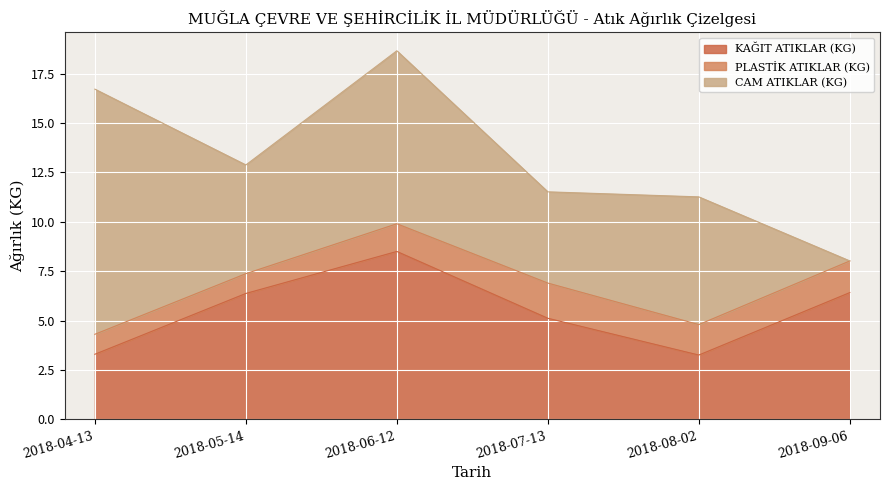

Reading left to right, what are all the values shown in this chart?

KAĞIT ATIKLAR (KG): 3.3	6.4	8.5	5.1	3.3	6.4
PLASTİK ATIKLAR (KG): 1.0	1.0	1.4	1.8	1.5	1.6
CAM ATIKLAR (KG): 12.4	5.5	8.8	4.6	6.5	0.0